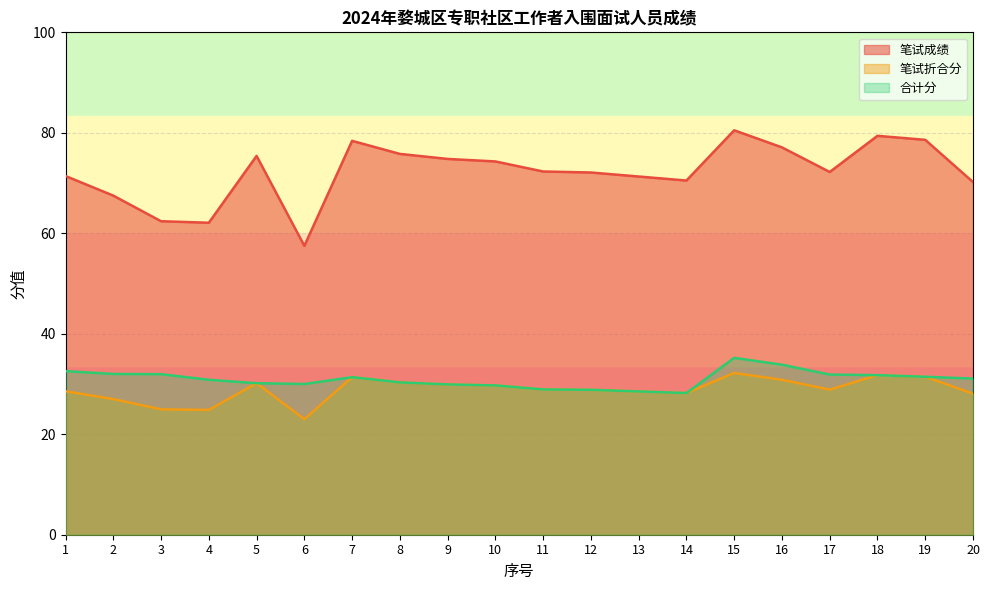

What is the total value across all series at 13?

128.3